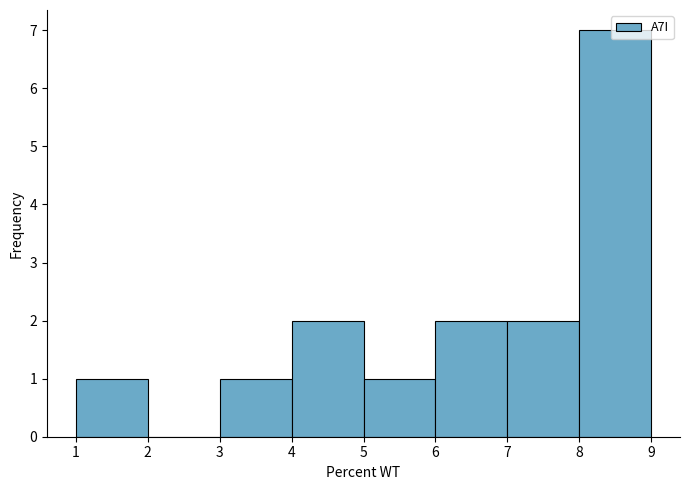

How tall is the bar that spans 7 to 8 on the x-axis? The values are not printed on the chart, so give them approximately, as read against the axis.

2